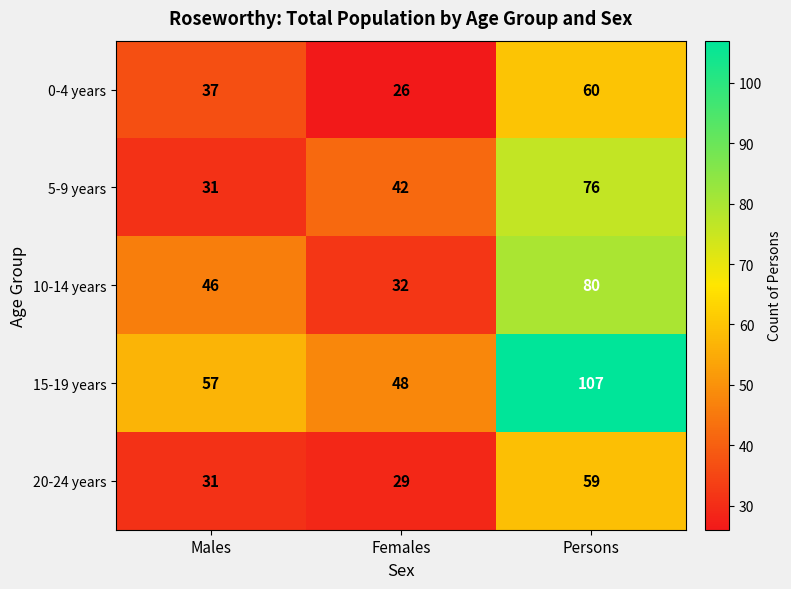

Between Males and Females, which series saw the biggest shift?

10-14 years